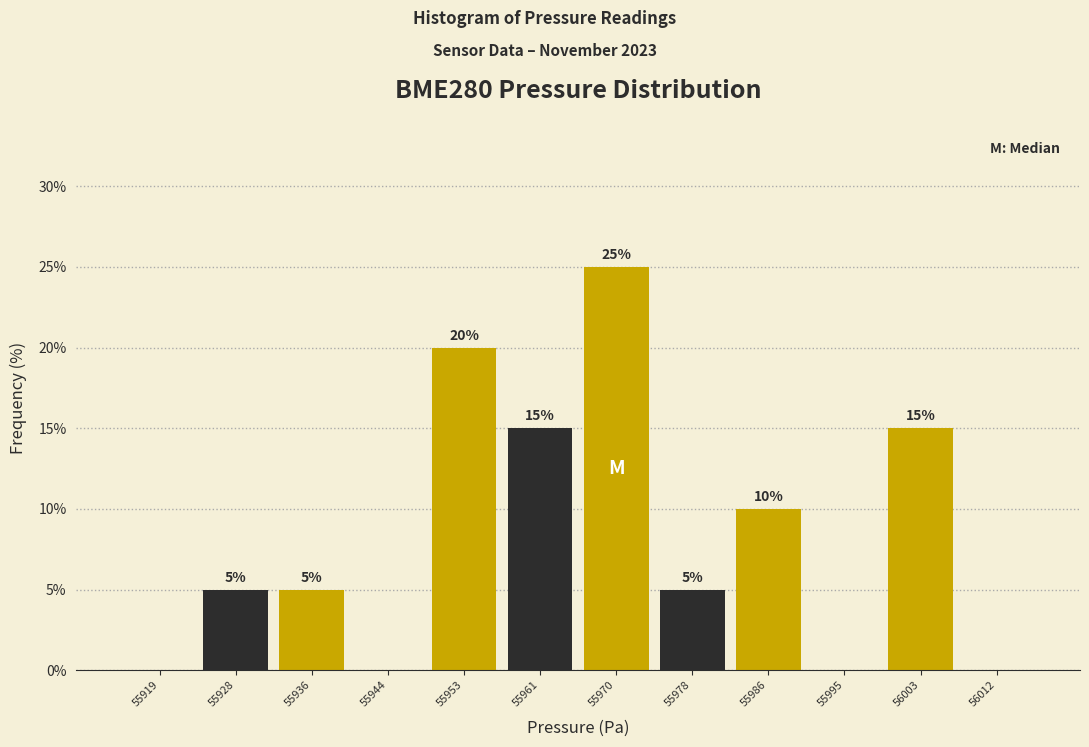

Over which range of the x-axis is the bar tallest?

55966 to 55974